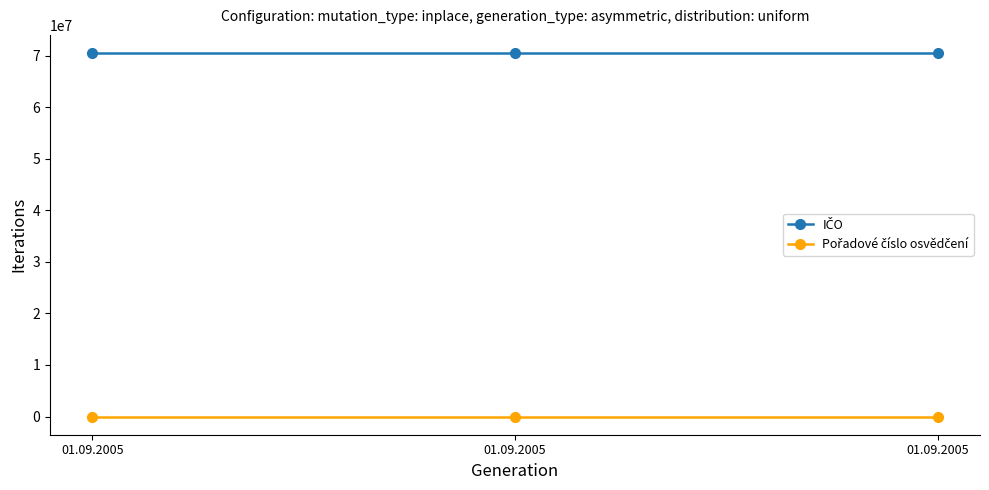

How many lines are shown in the chart?

2